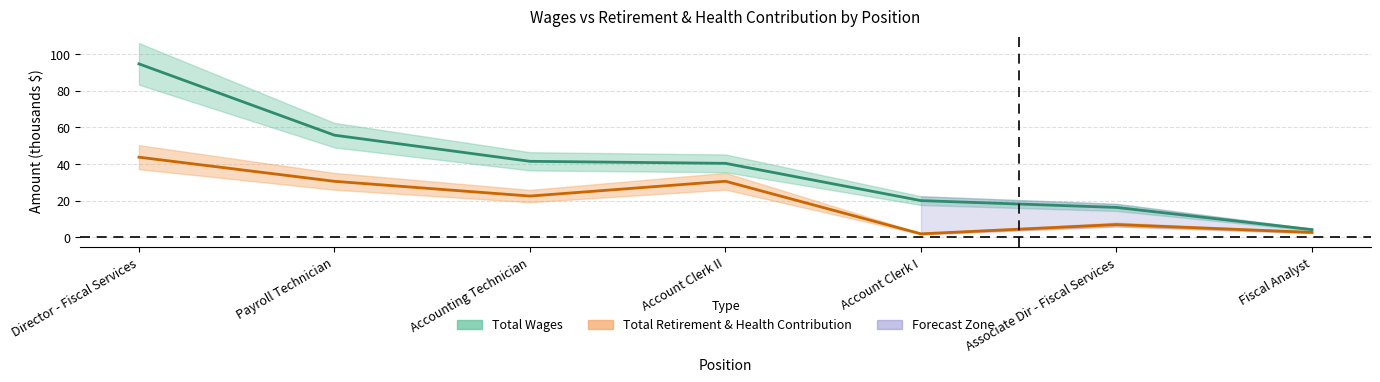

What is the sum of all Total Wages values?

272.3